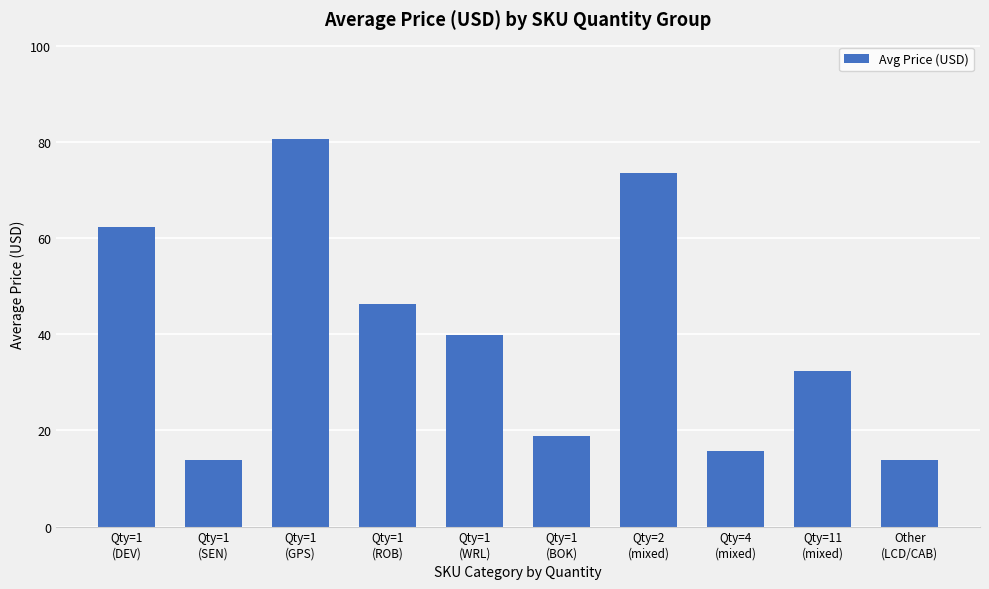

Which label corresponds to the largest value in the chart?

Qty=1
(GPS)